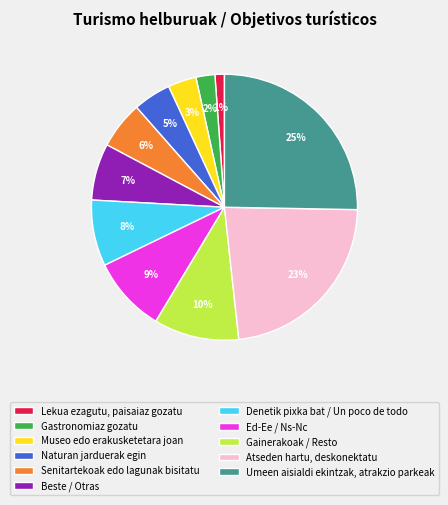

To the nearest percent, what is the combined percentage of Lekua ezagutu, paisaiaz gozatu and Naturan jarduerak egin?

6%